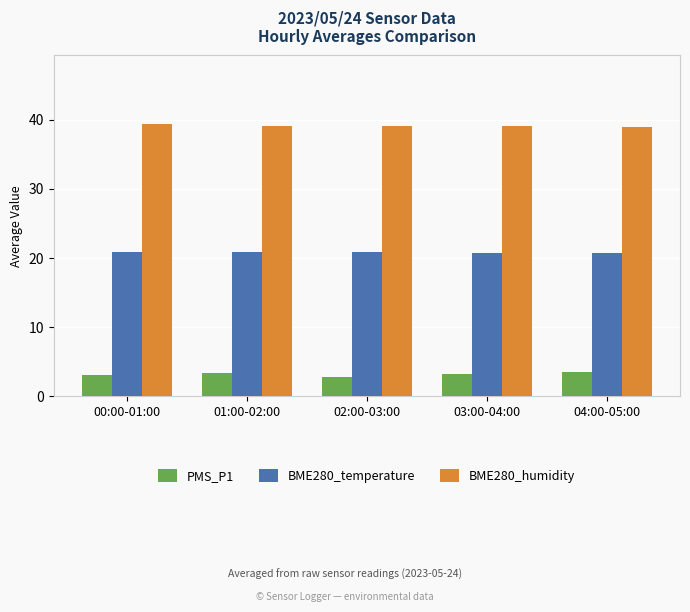

What is the value of the BME280_humidity bar at the 1st from the left?

39.5